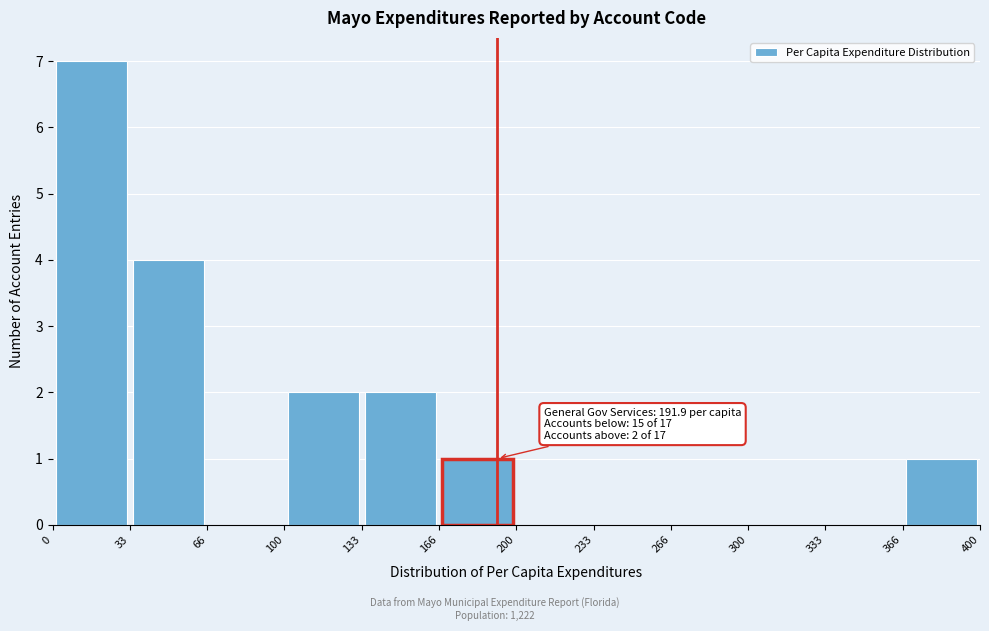

Over which range of the x-axis is the bar tallest?

0 to 33